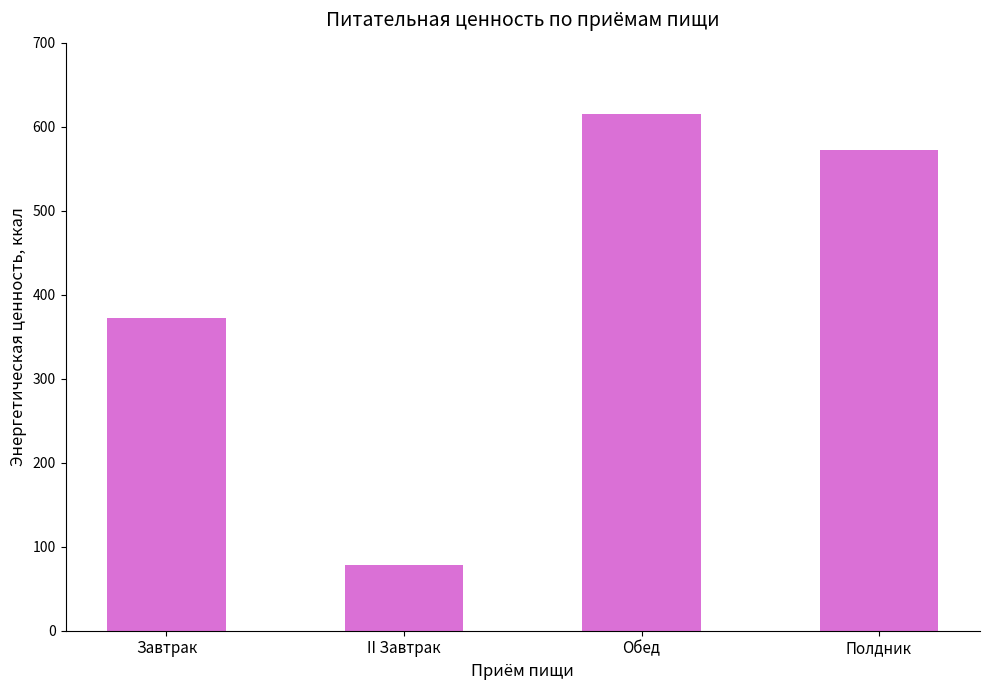

What is the change in value from Завтрак to Обед?

+243.1